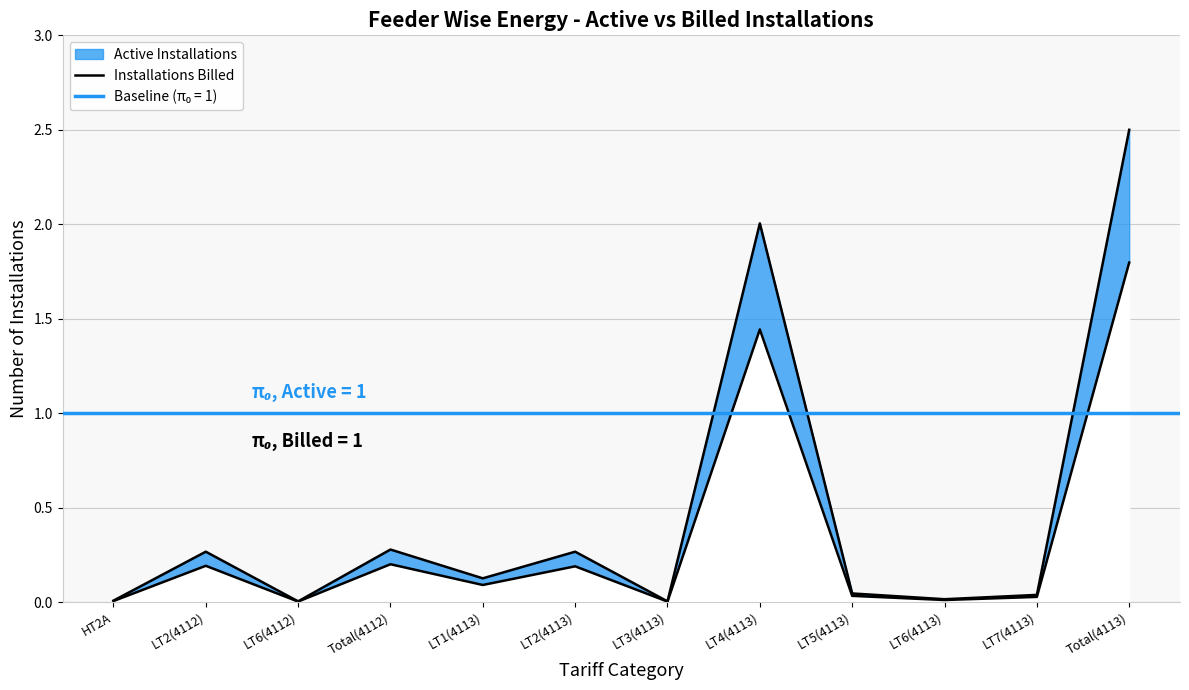

Reading right to left, transcribe all the data shown in this chart.

2.5	0.0	0.0	0.0	2.0	0.0	0.3	0.1	0.3	0.0	0.3	0.0